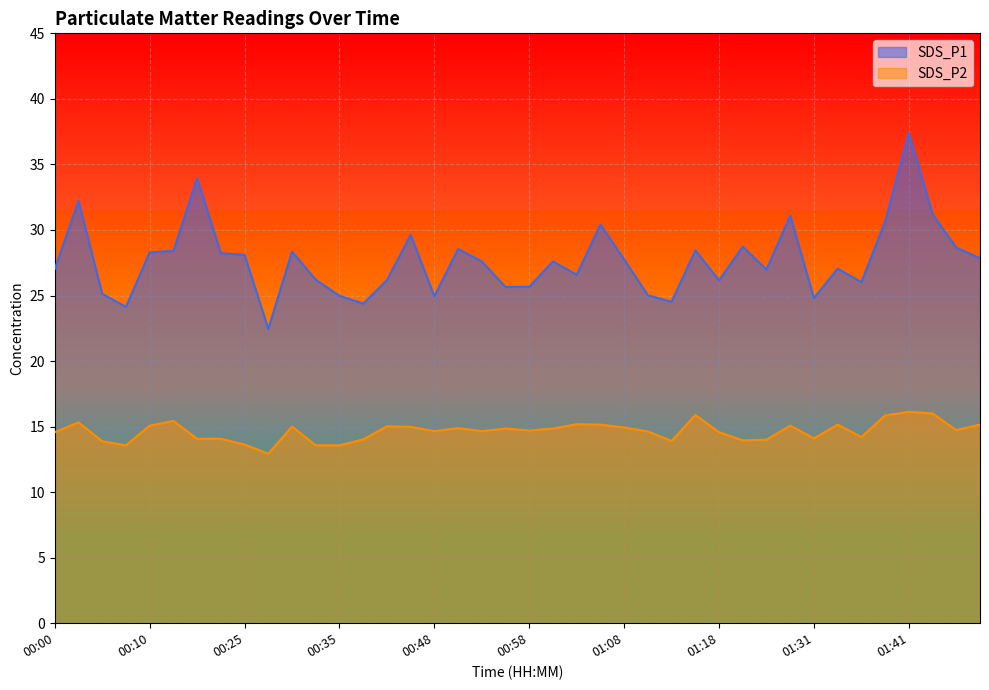

Reading left to right, what are all the values shown in this chart?

SDS_P1: 00:00=27.0	00:03=32.2	00:05=25.1	00:08=24.1	00:10=28.3	00:13=28.4	00:15=34.0	00:23=28.2	00:25=28.1	00:28=22.4	00:30=28.4	00:33=26.2	00:35=25.0	00:40=24.4	00:43=26.2	00:46=29.6	00:48=24.9	00:51=28.6	00:53=27.6	00:56=25.6	00:58=25.7	01:01=27.6	01:03=26.6	01:06=30.4	01:08=27.8	01:11=25.0	01:13=24.5	01:16=28.4	01:18=26.1	01:21=28.7	01:23=27.0	01:28=31.1	01:31=24.8	01:33=27.1	01:36=26.0	01:38=30.6	01:41=37.4	01:43=31.2	01:46=28.6	01:48=27.9
SDS_P2: 00:00=14.6	00:03=15.3	00:05=13.9	00:08=13.6	00:10=15.1	00:13=15.4	00:15=14.1	00:23=14.1	00:25=13.6	00:28=12.9	00:30=15.0	00:33=13.6	00:35=13.6	00:40=14.0	00:43=15.0	00:46=15.0	00:48=14.7	00:51=14.9	00:53=14.7	00:56=14.8	00:58=14.7	01:01=14.8	01:03=15.2	01:06=15.2	01:08=14.9	01:11=14.6	01:13=13.9	01:16=15.9	01:18=14.6	01:21=13.9	01:23=14.0	01:28=15.1	01:31=14.1	01:33=15.2	01:36=14.2	01:38=15.8	01:41=16.1	01:43=16.0	01:46=14.7	01:48=15.2